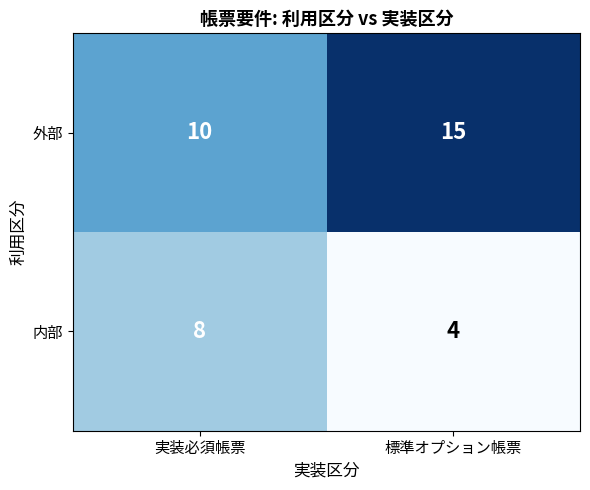

What is the sum of all 外部 values?

25